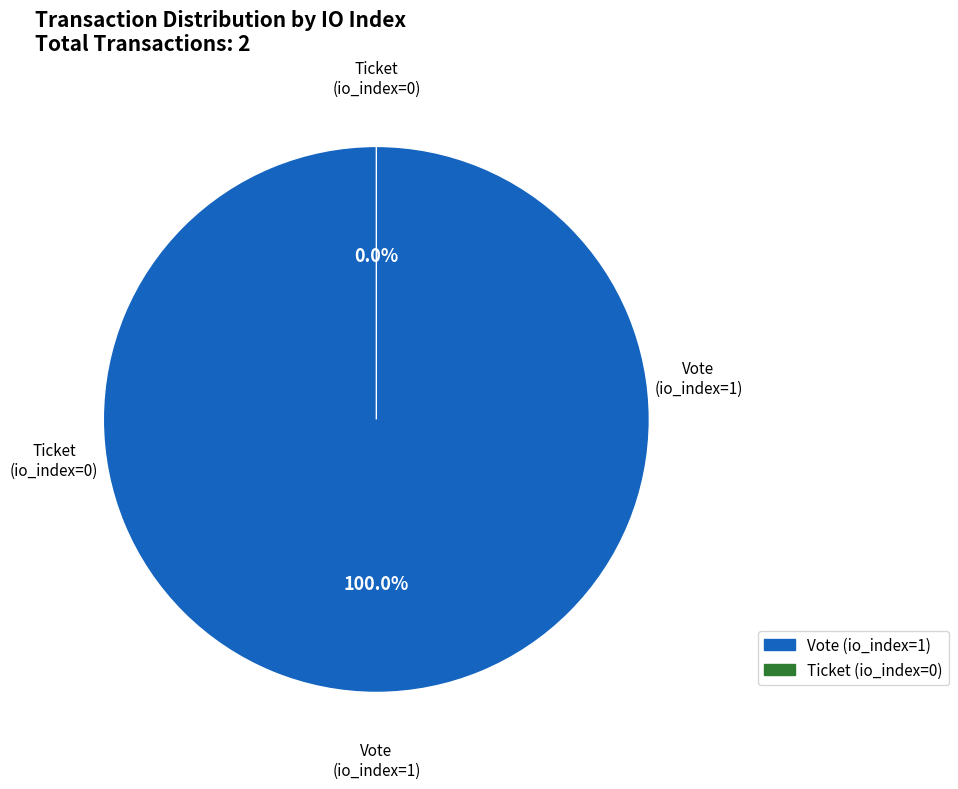

Do Ticket (io_index=0) and Vote (io_index=1) together represent more than half of the pie?

Yes